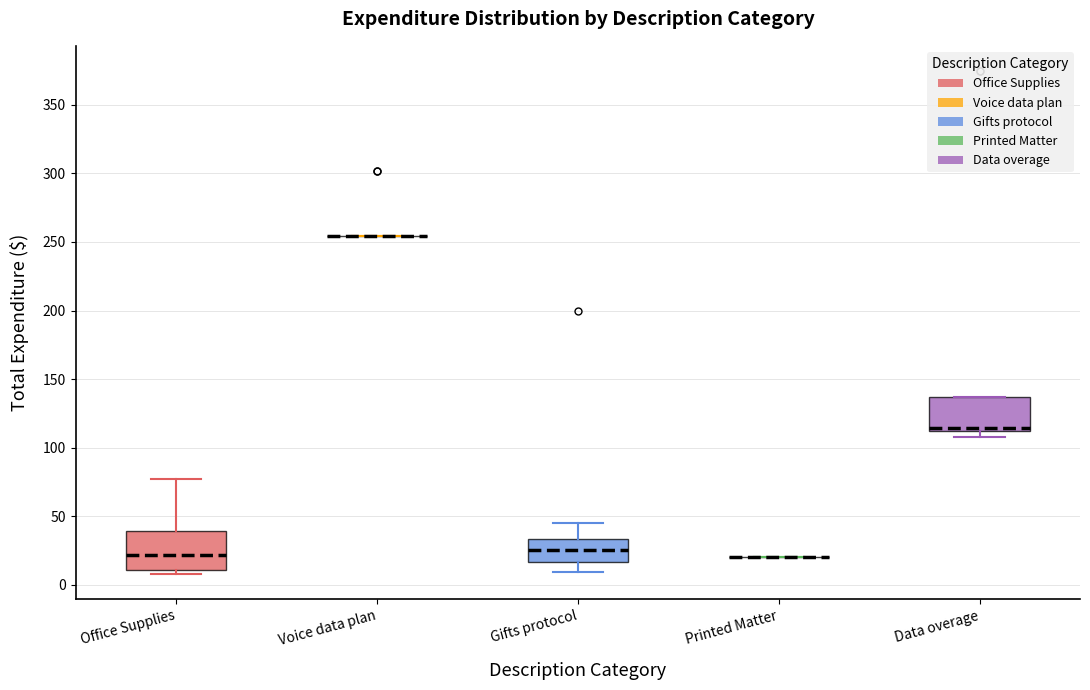

Where does the lower whisker of the box for Gifts protocol end on the y-axis? The values are not printed on the chart, so give them approximately, as read against the axis.

10